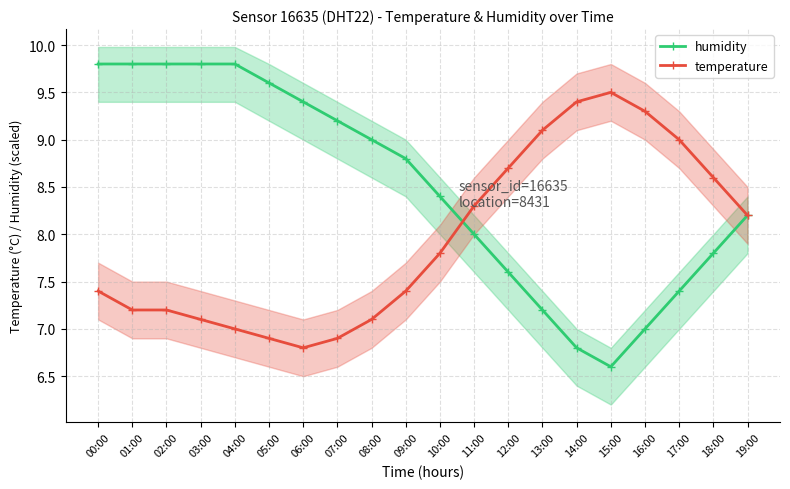

What is the value of the temperature point at the 3rd from the left?

7.2